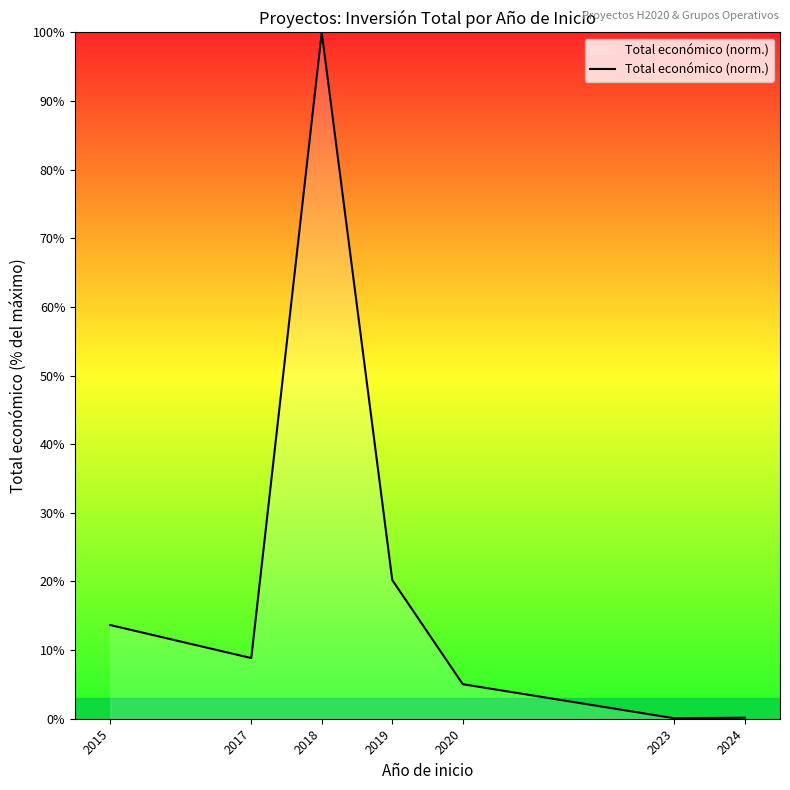

True or false: the data shows 15.1 at 2017.

False